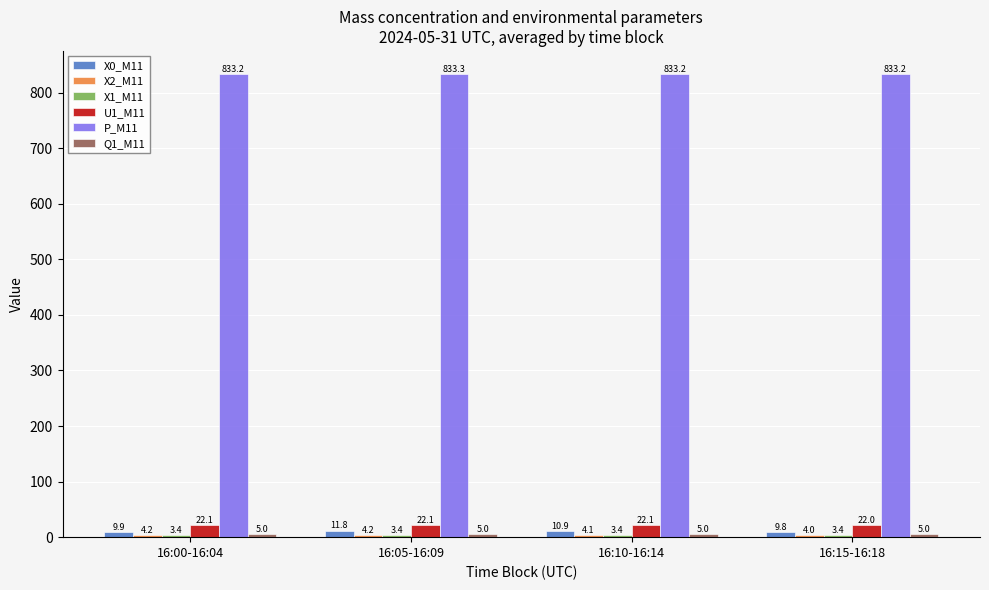

Which series has the largest total across all categories?

P_M11